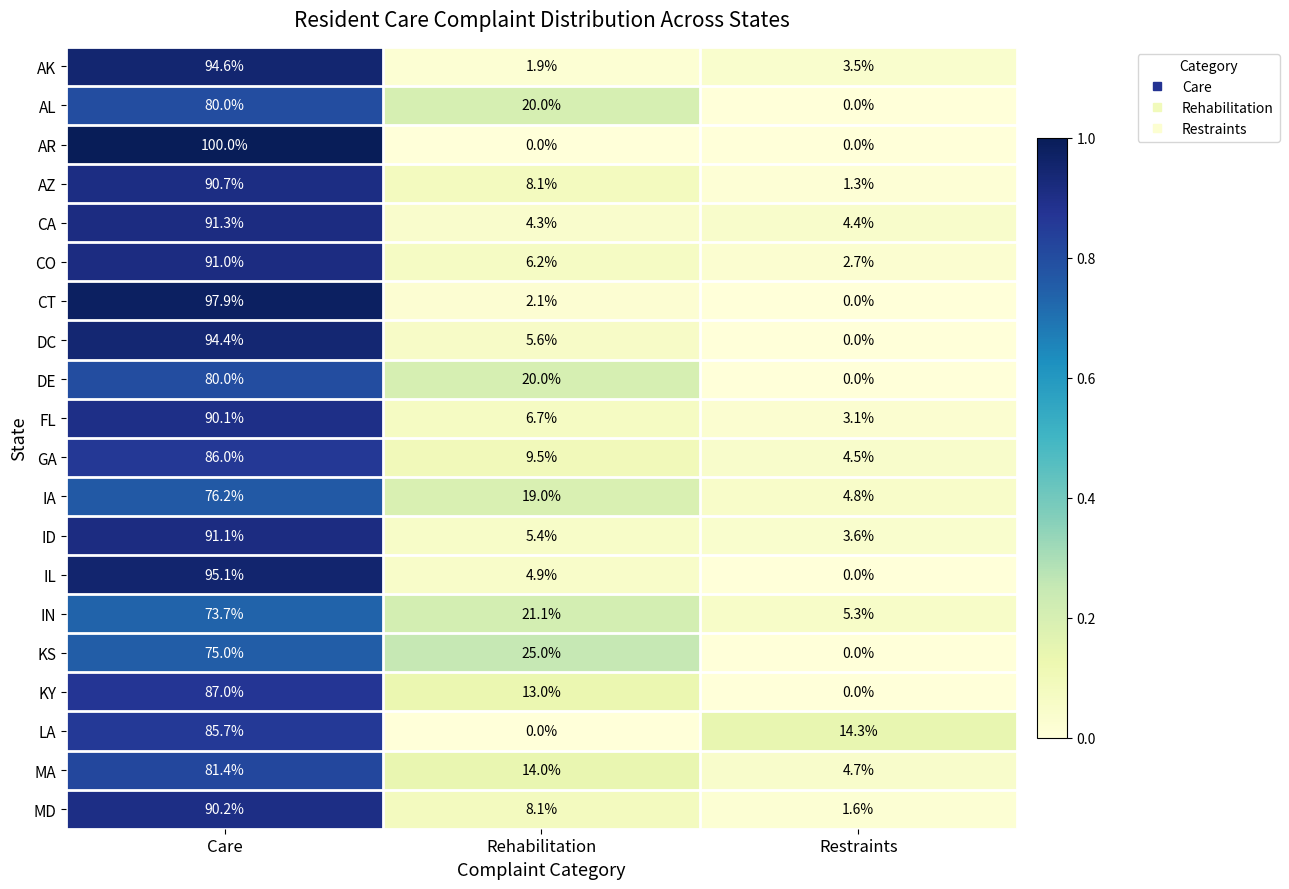

What is the average value of the KY series?

33.3